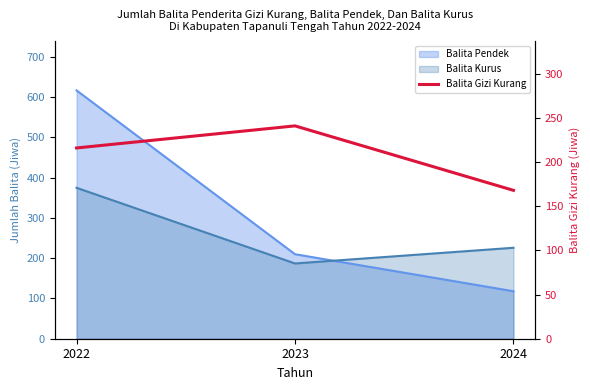

What is the sum of the values at 2022 and 2024?

384